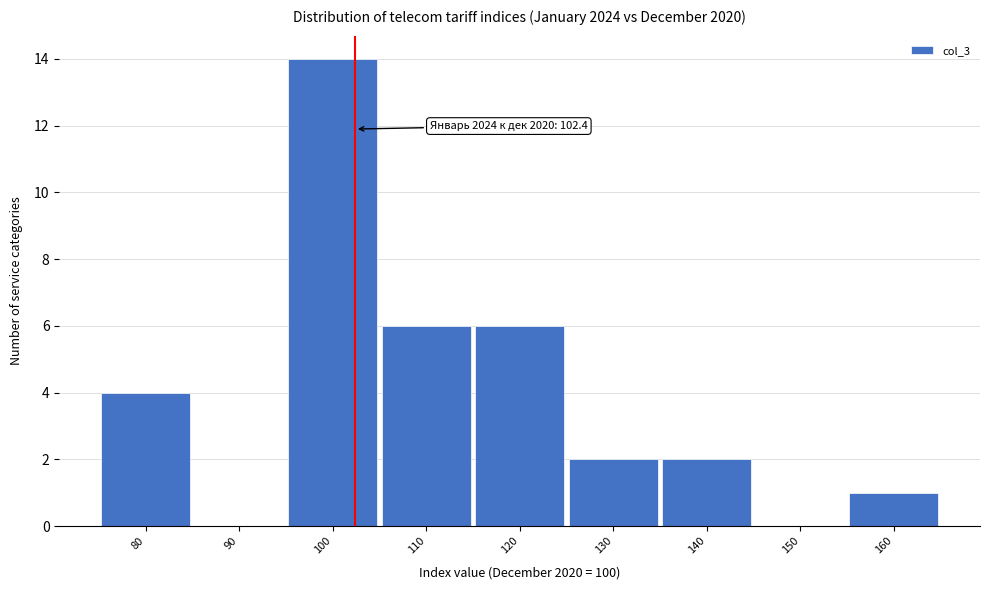

Over which range of the x-axis is the bar tallest?

95 to 105